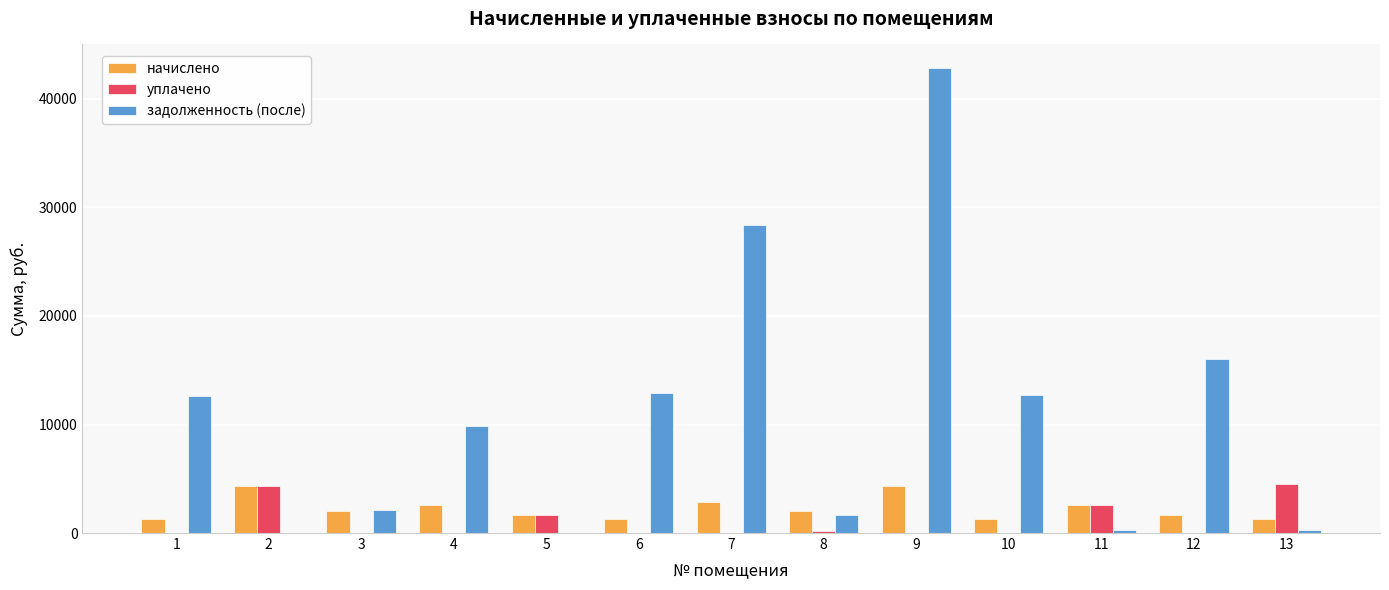

What value does the задолженность (после) series have at 3?

2094.2